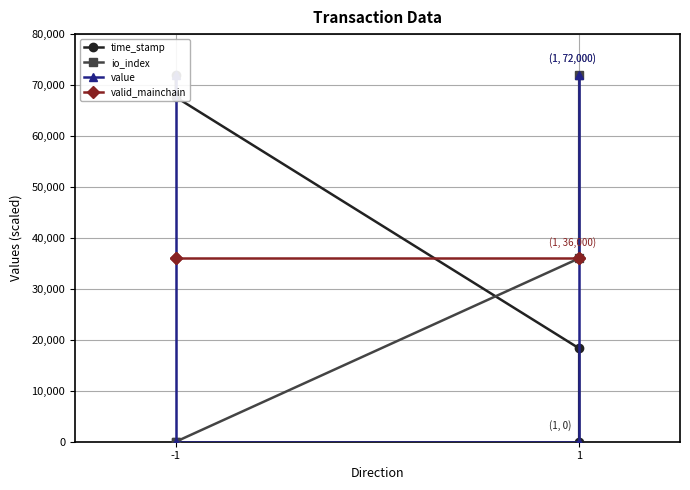

Which series ends up on top after the final intersection of value and time_stamp?

value